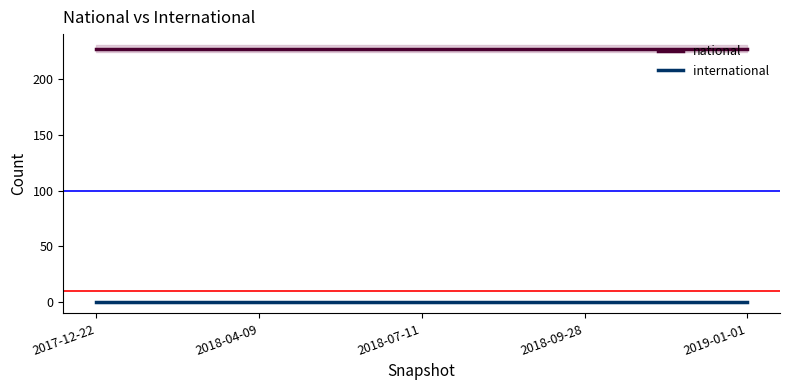

Rank the series by their maximum value, from highest to lowest.

national, international